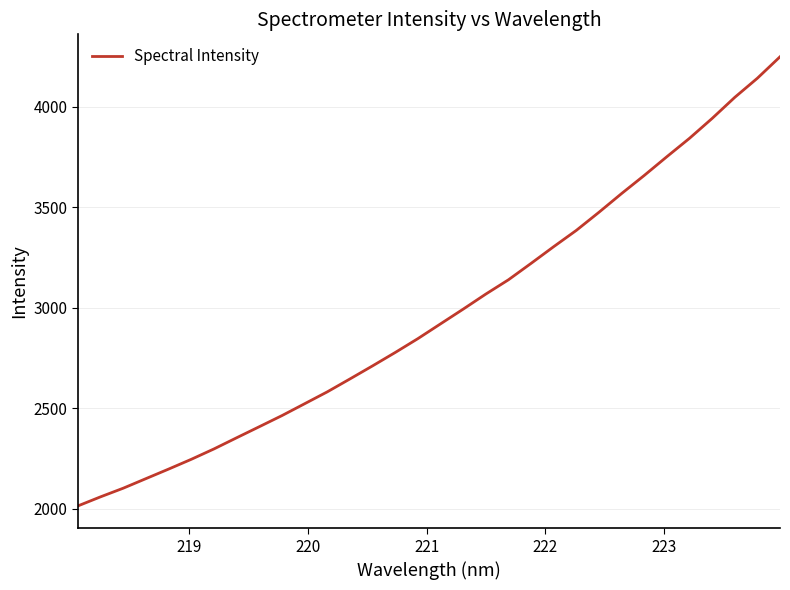

What is the maximum value shown in the chart?

4249.7